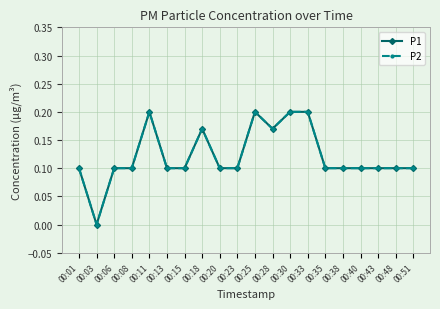

What is the approximate value of P2 at 00:11?

0.2